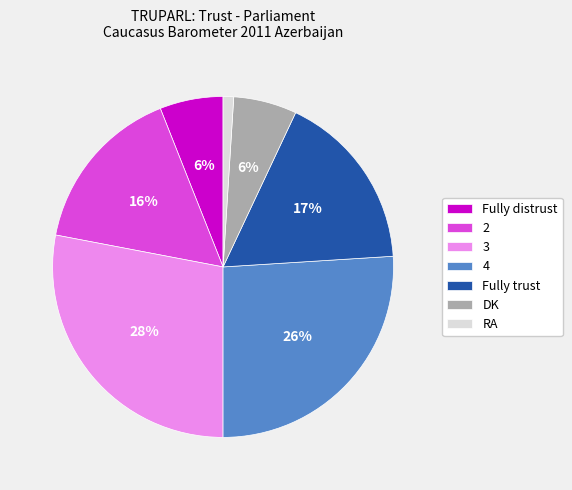

To the nearest percent, what is the difference between the Fully distrust and RA slice percentages?

5%